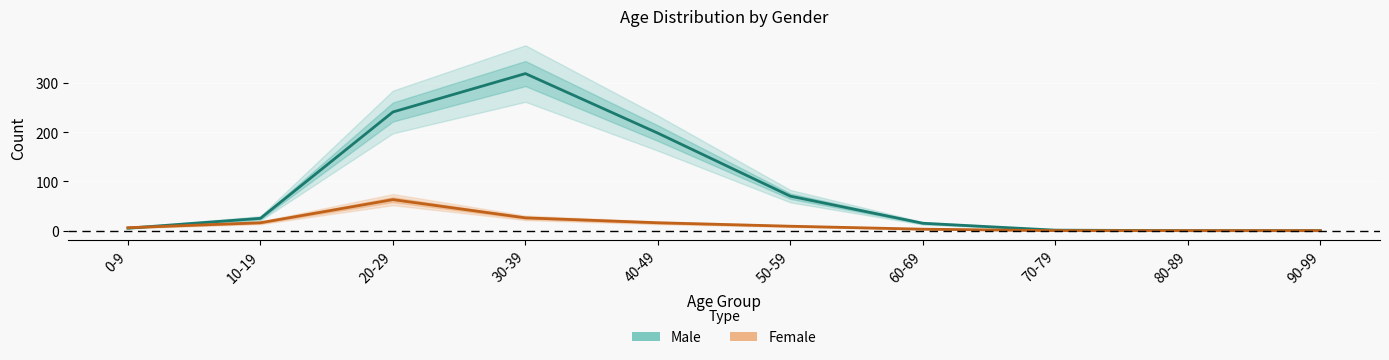

How many lines are shown in the chart?

2